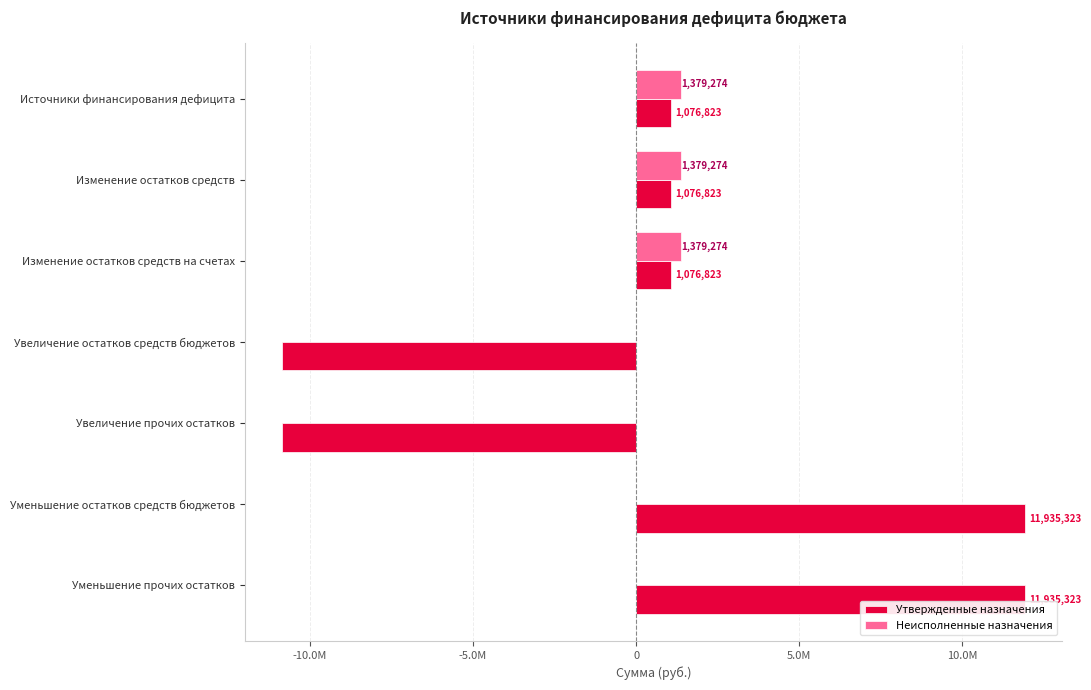

At how many categories does at least one series exceed 7512580?

2